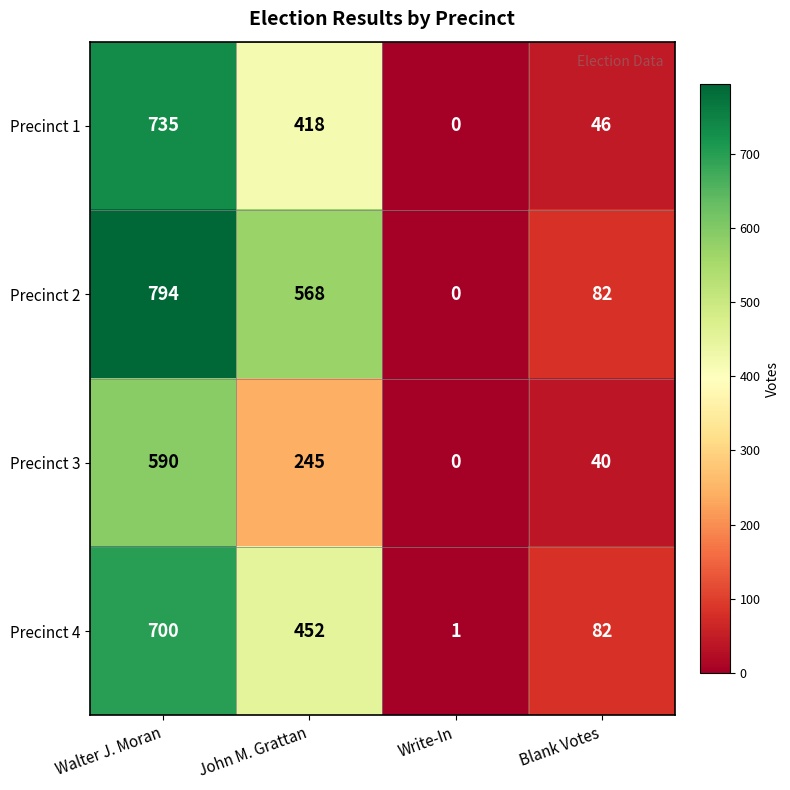

Reading left to right, transcribe all the data shown in this chart.

Precinct 1: 735	418	0	46
Precinct 2: 794	568	0	82
Precinct 3: 590	245	0	40
Precinct 4: 700	452	1	82